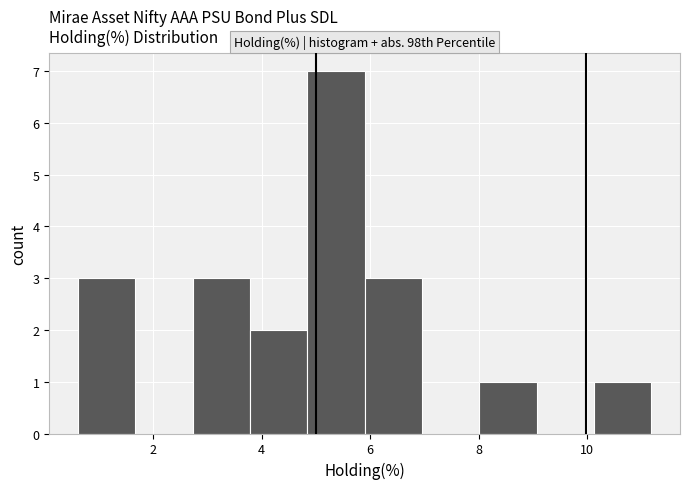

Which range on the x-axis has the tallest bar?

4.8 to 5.8